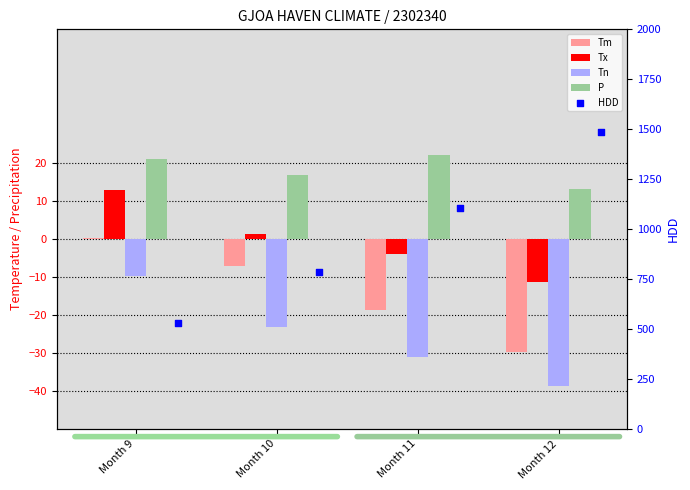

What is the total value across all series at Month 12?

1419.3